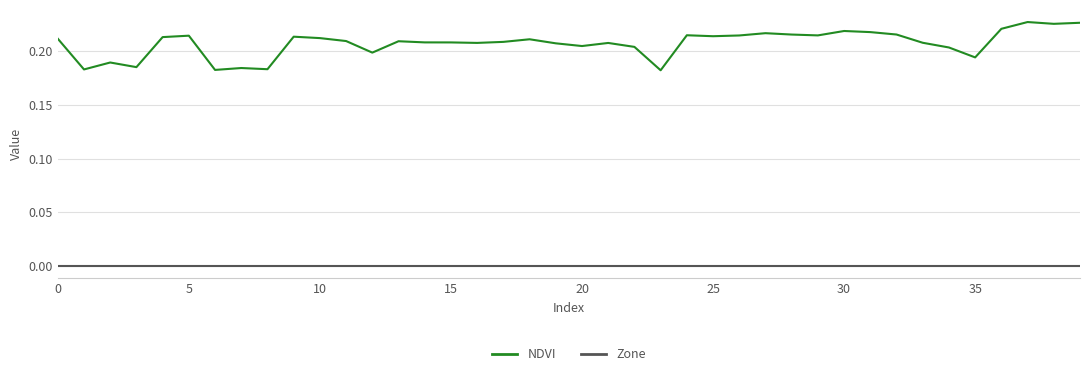

Which series has the largest range (max minus min)?

NDVI